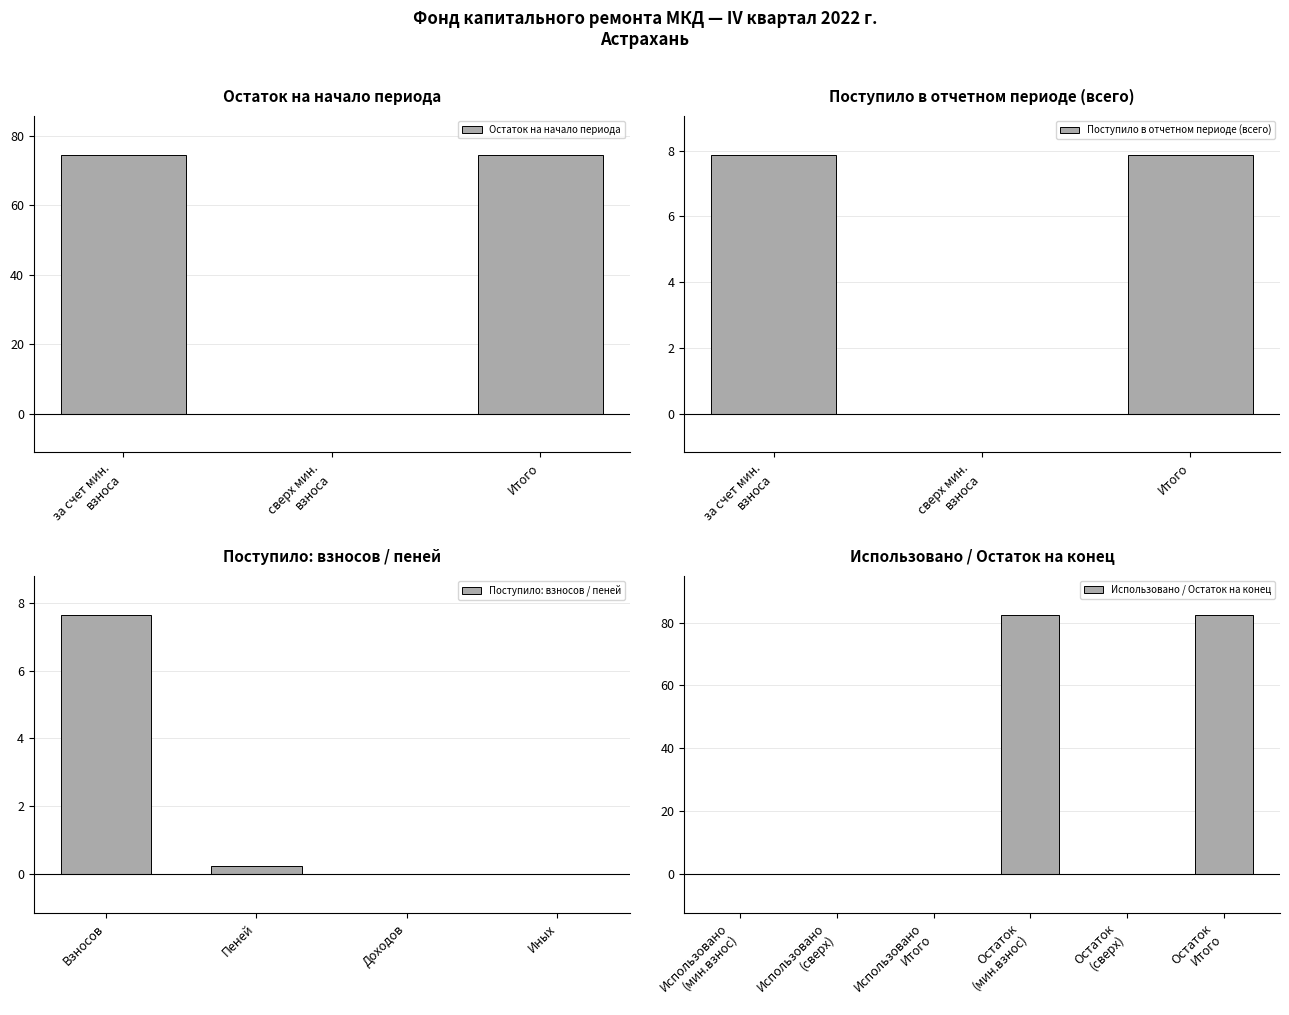

What is the sum of all Итого фонд капитального ремонта values?

90.4